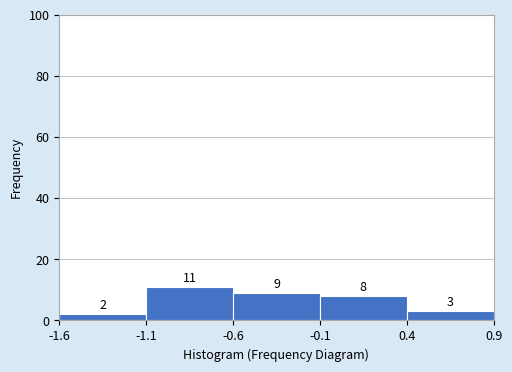

Which range on the x-axis has the tallest bar?

-1.1 to -0.6